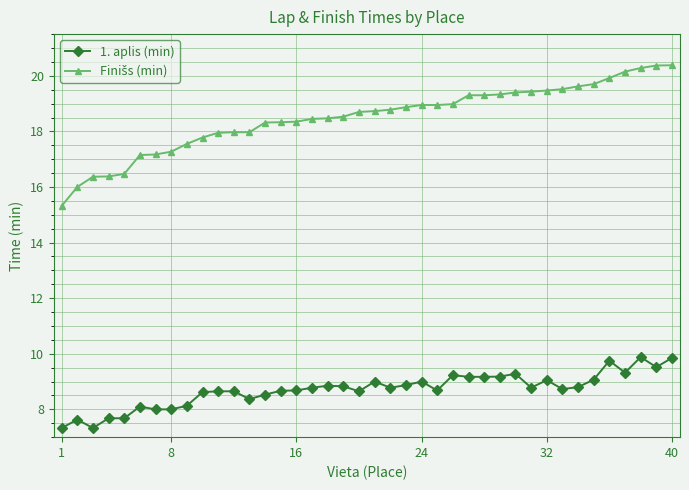

What is the greatest value displayed?

20.4